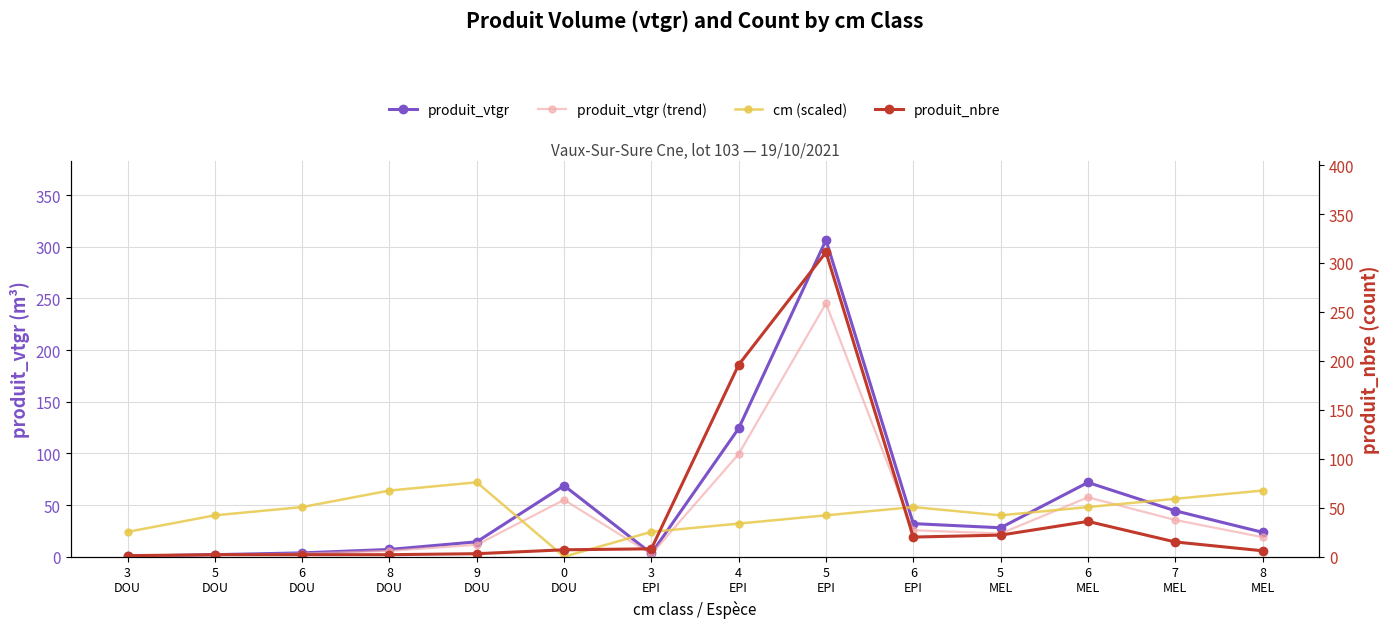

Which series has the widest spread of values?

produit_nbre